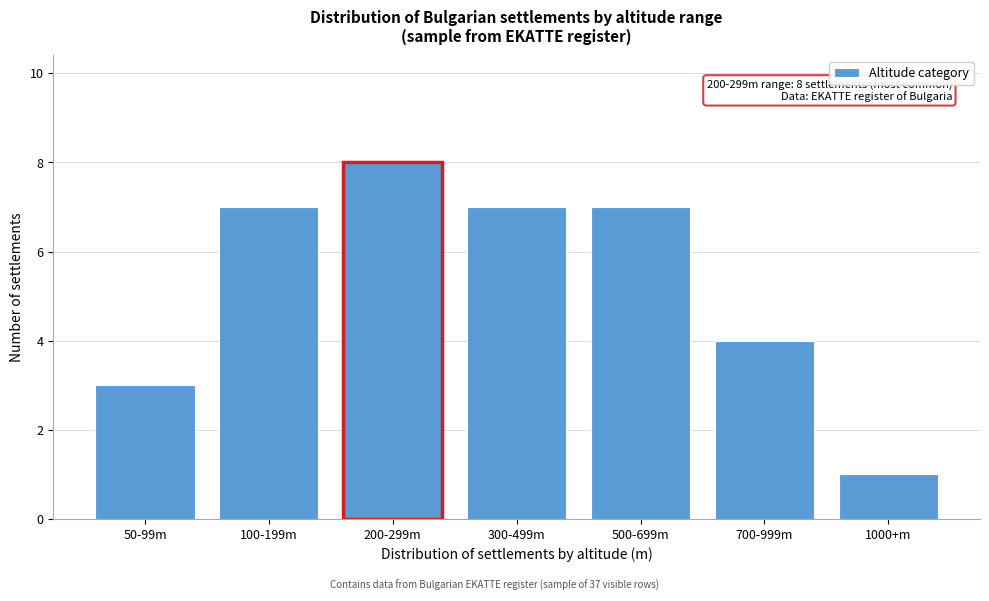

Reading left to right, what are all the values shown in this chart?

3	7	8	7	7	4	1